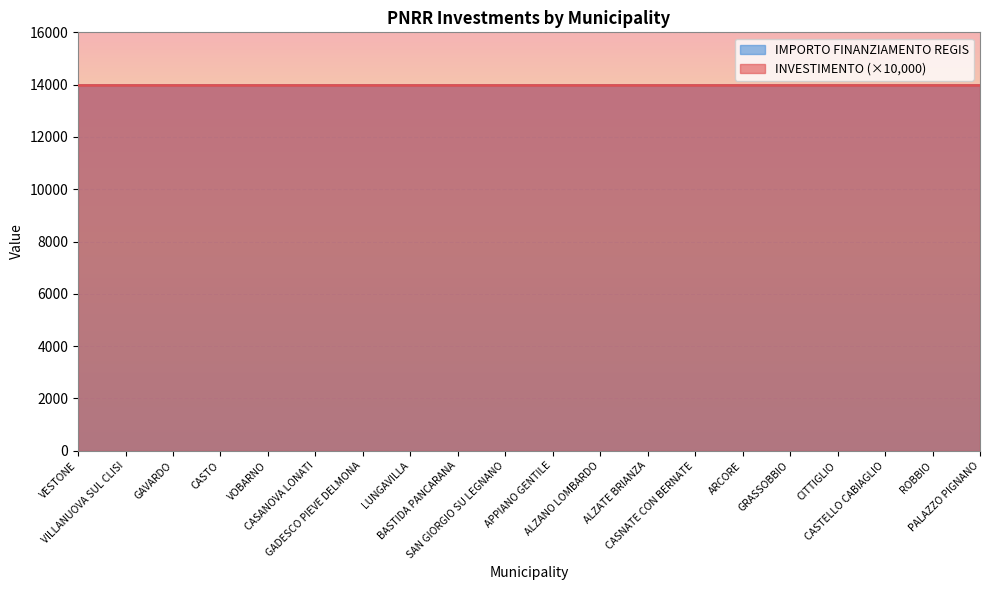

What is the total value across all series at CASTO?

14001.4